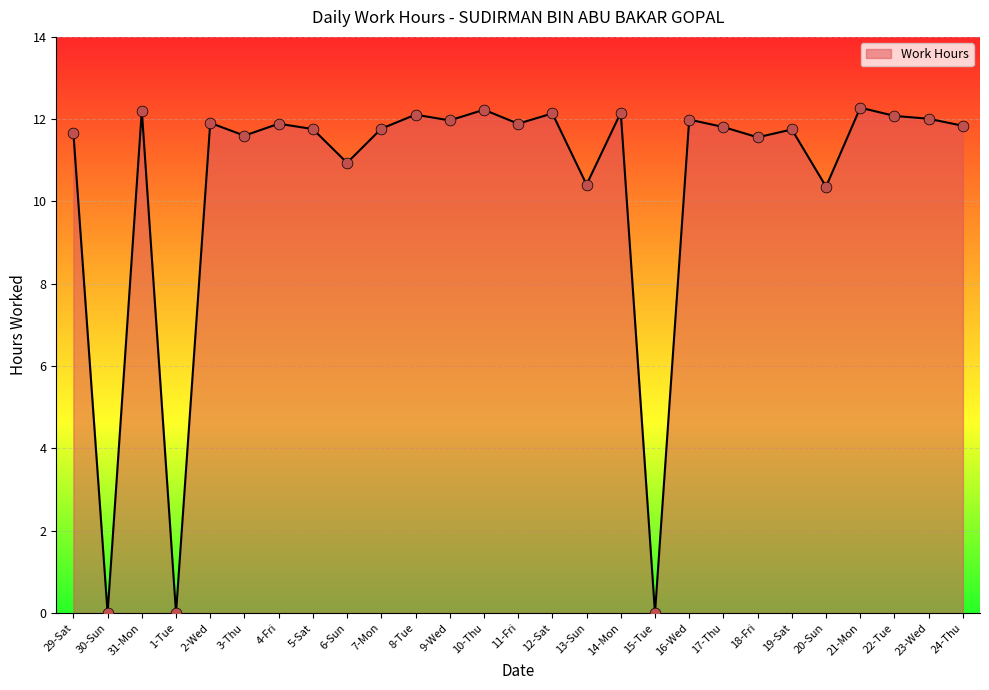

What is the change in value from 6-Sun to 18-Fri?

+0.6